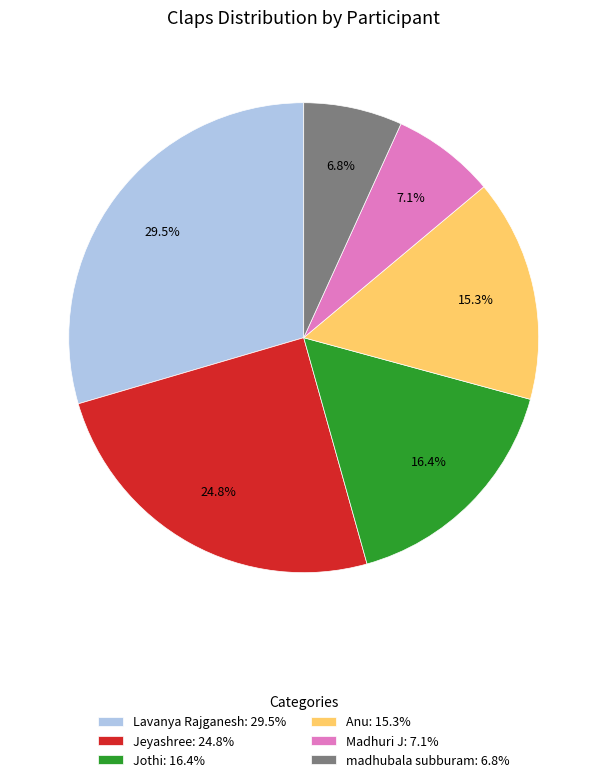

How much of the chart is everything except Jothi?

83.6%